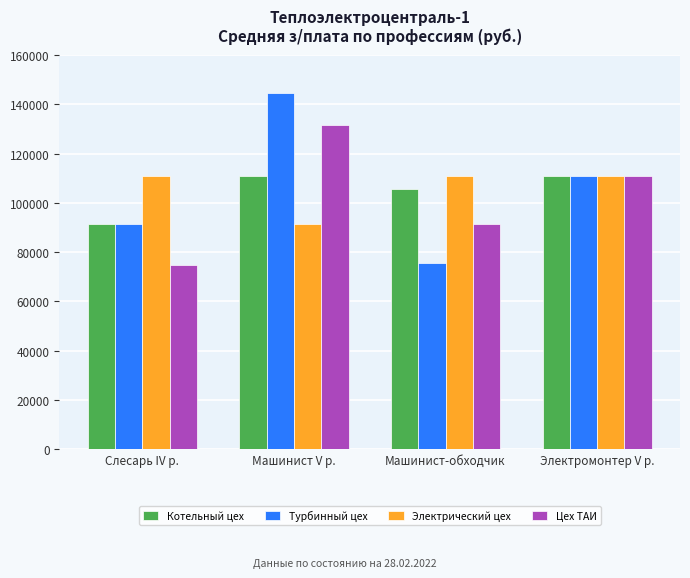

Which category has the lowest value in the Котельный цех series?

Слесарь IV р.